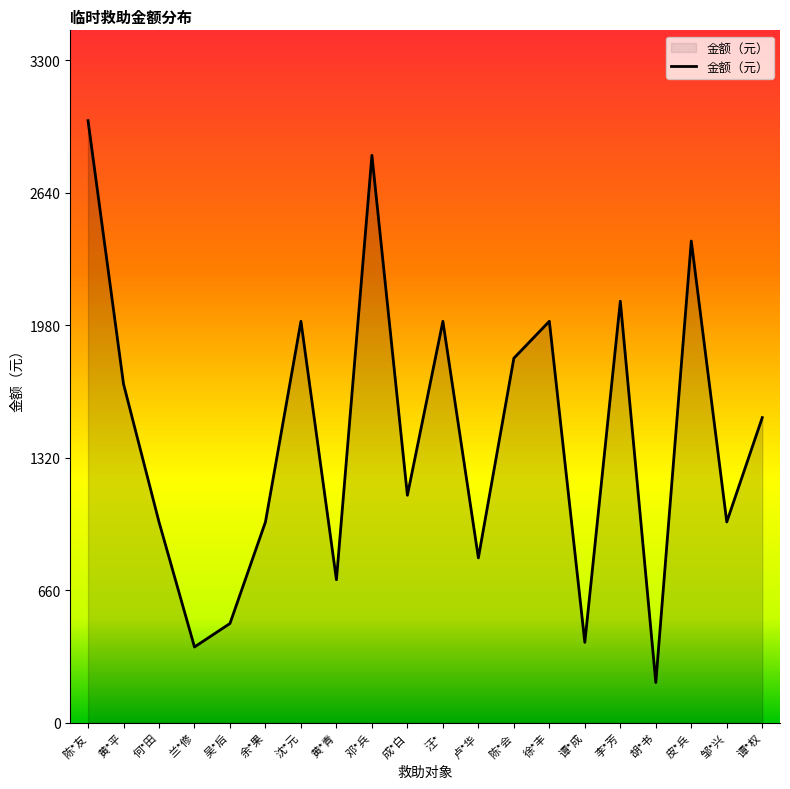

How many interior local peaks (higher than both neighbors) does the data have?

6